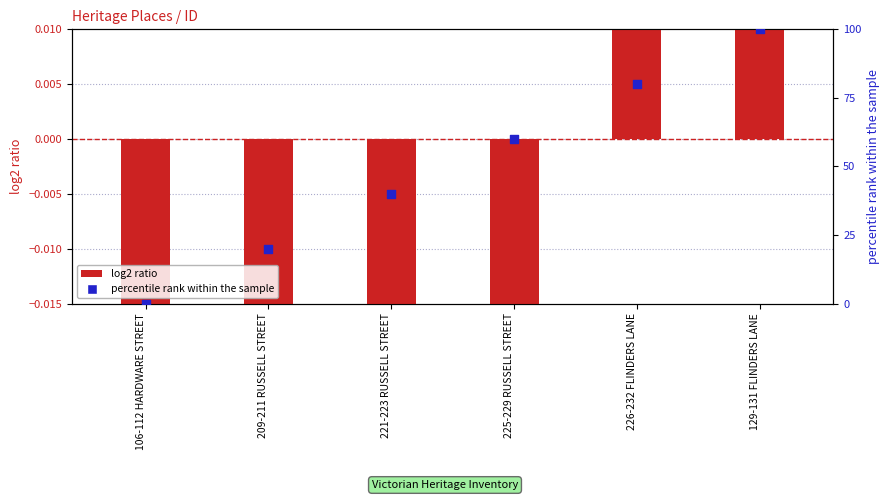

Which series reaches the maximum Y coordinate?

percentile rank within the sample